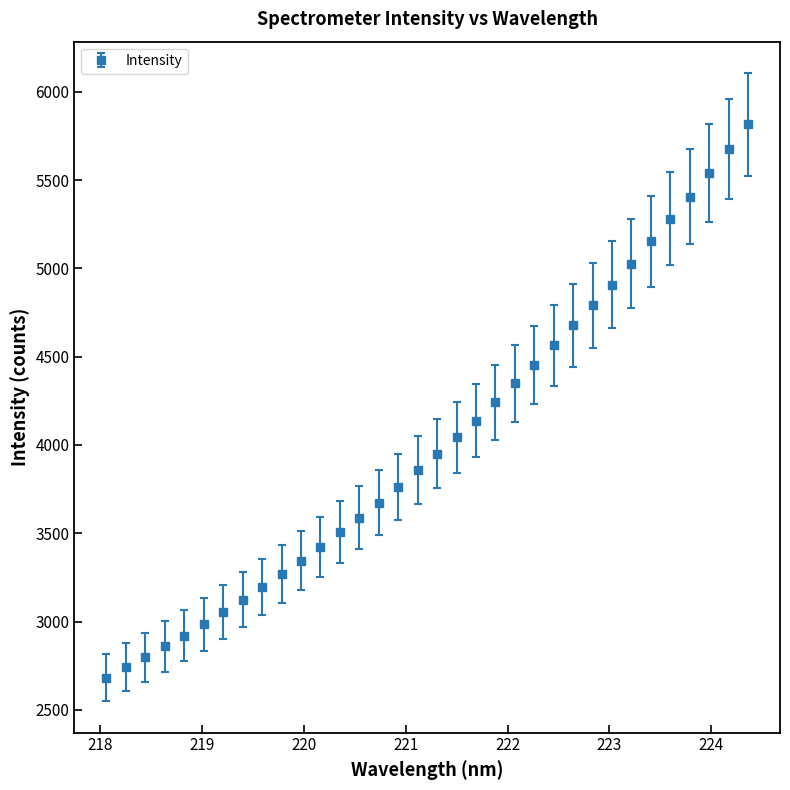

What is the sum of all values?

136797.8